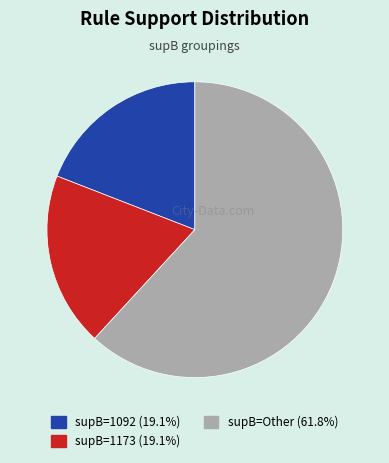

How many segments does this pie chart have?

3